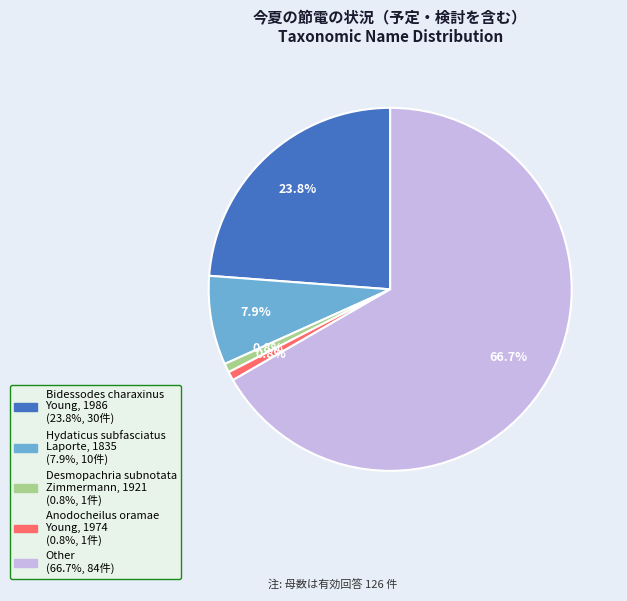

True or false: Hydaticus subfasciatus Laporte, 1835 accounts for 59% of the total.

False